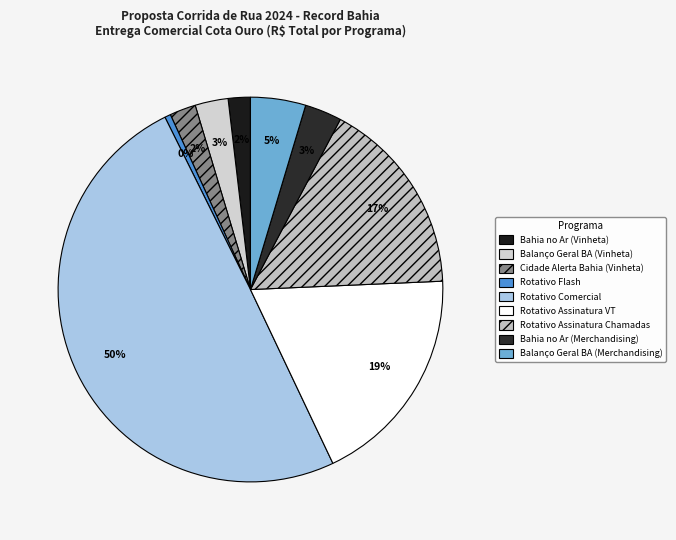

Is it true that Rotativo Comercial is 50% of the pie?

True